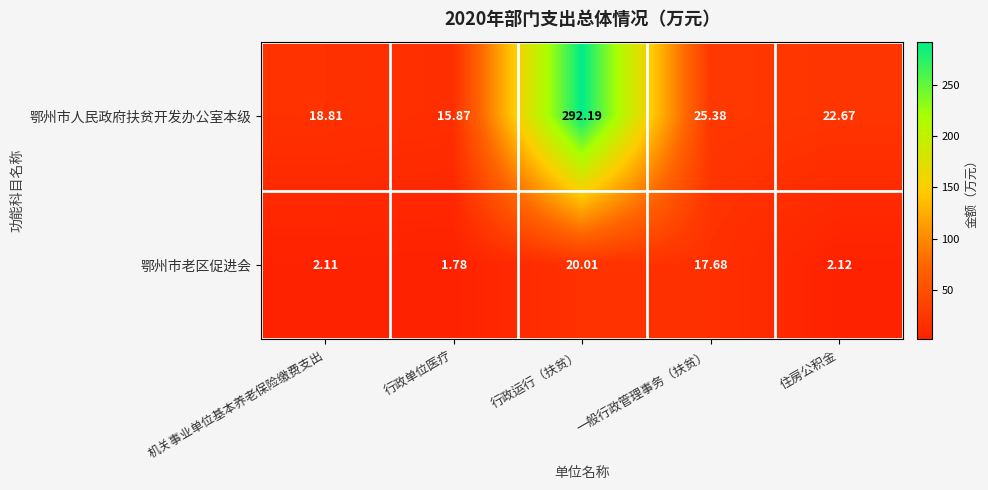

At which category is the sum across all series the highest?

行政运行（扶贫）